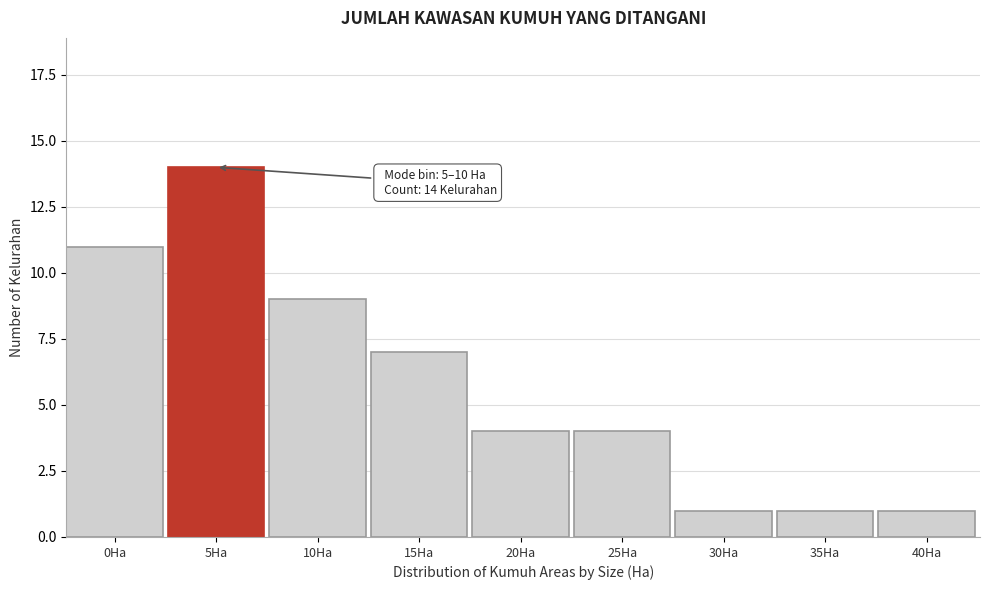

Reading left to right, what are all the values shown in this chart?

0Ha=11	5Ha=14	10Ha=9	15Ha=7	20Ha=4	25Ha=4	30Ha=1	35Ha=1	40Ha=1